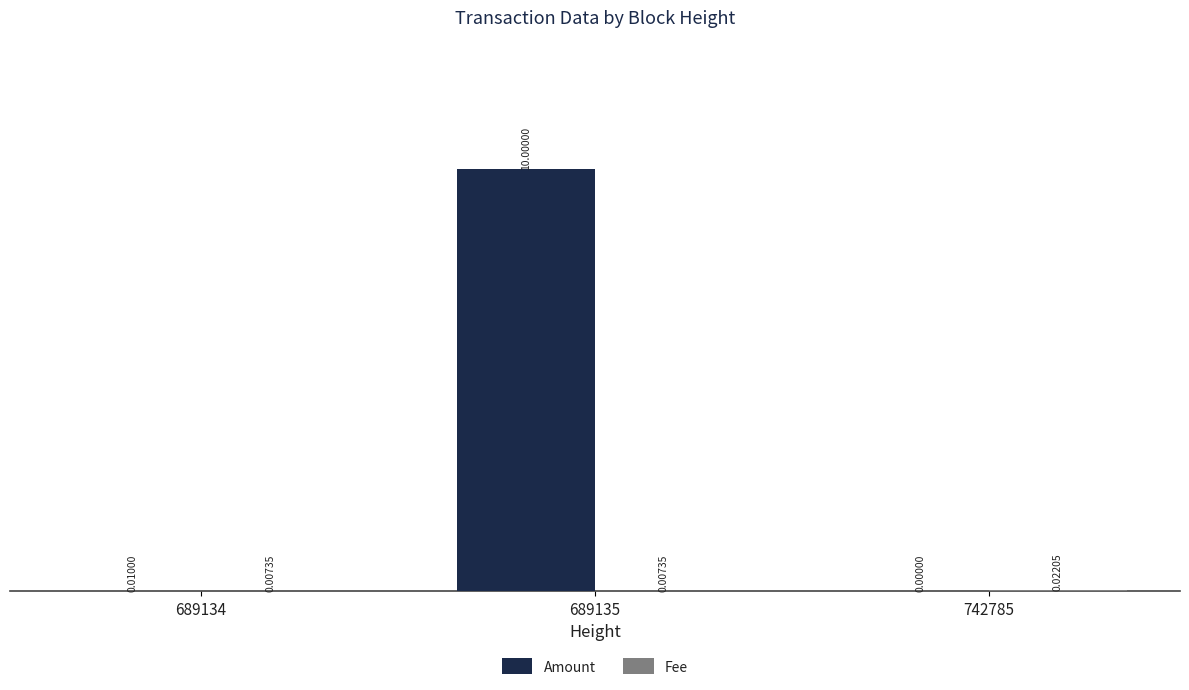

How many groups of bars are there?

3